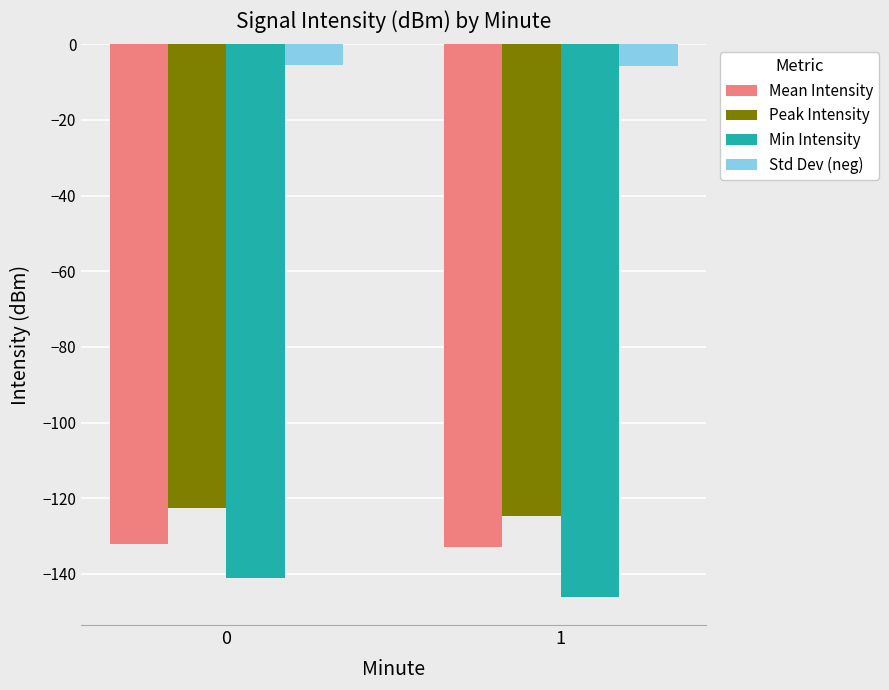

The value of Std Dev (neg) at 1 is -5.8. True or false?

True